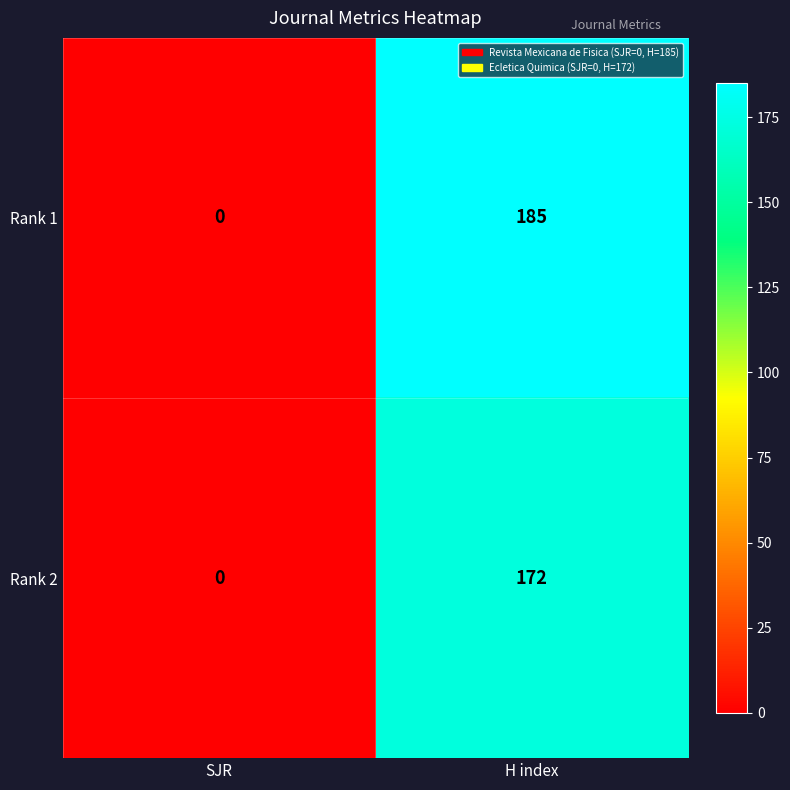

What is the maximum value shown in the chart?

185